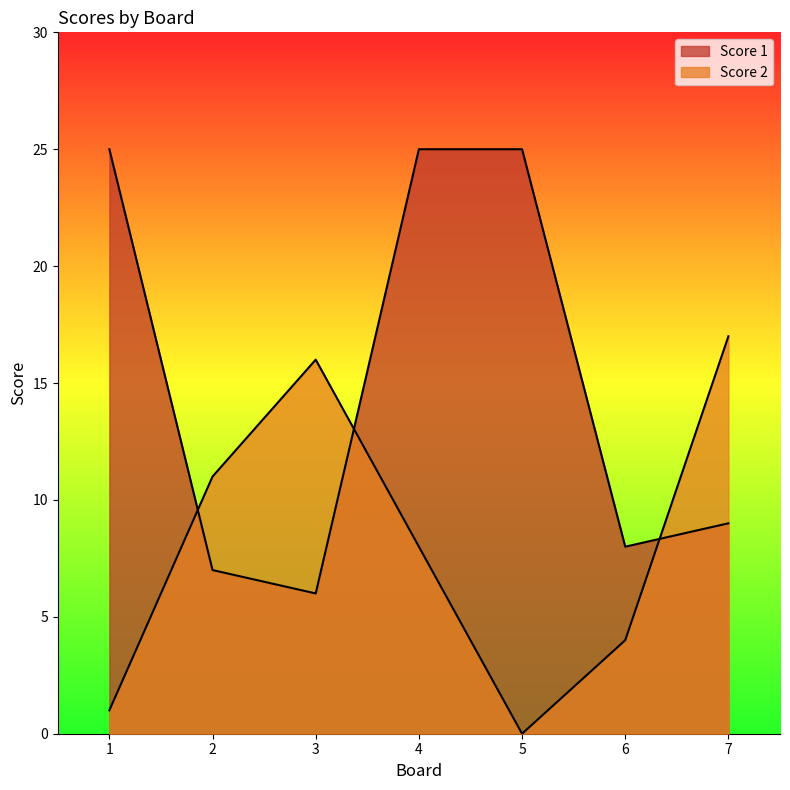

What is the value of the Score 2 point at the 6th from the left?

4